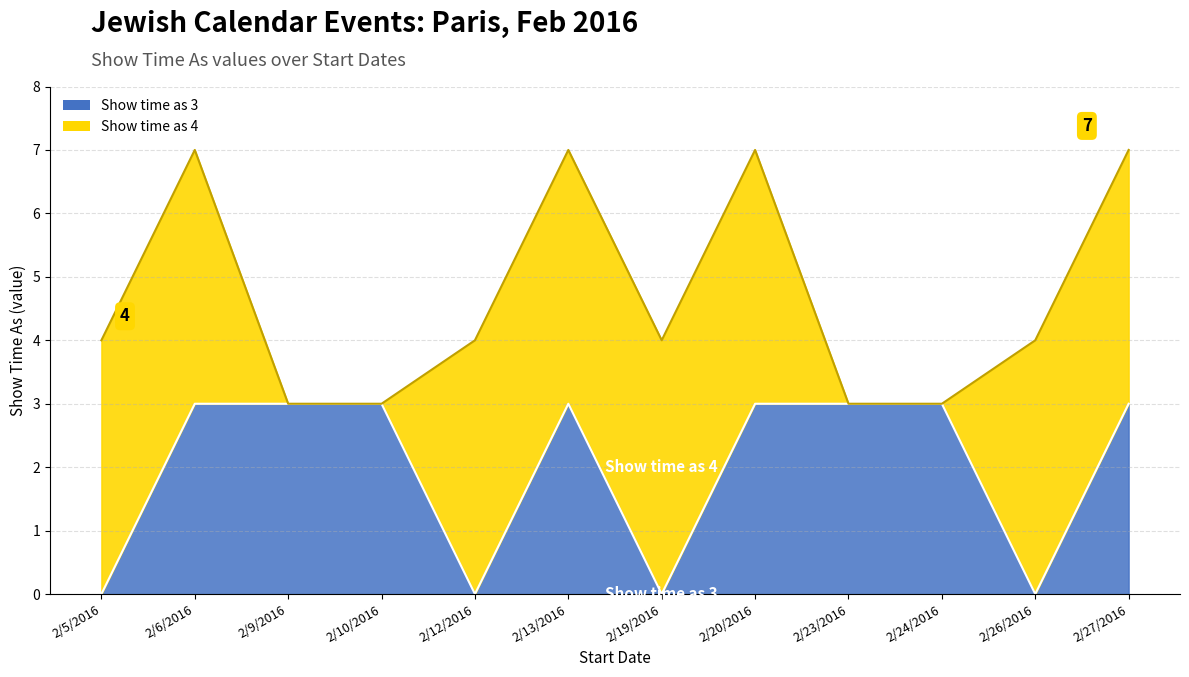

True or false: the data shows 3 at 2/9/2016.

True